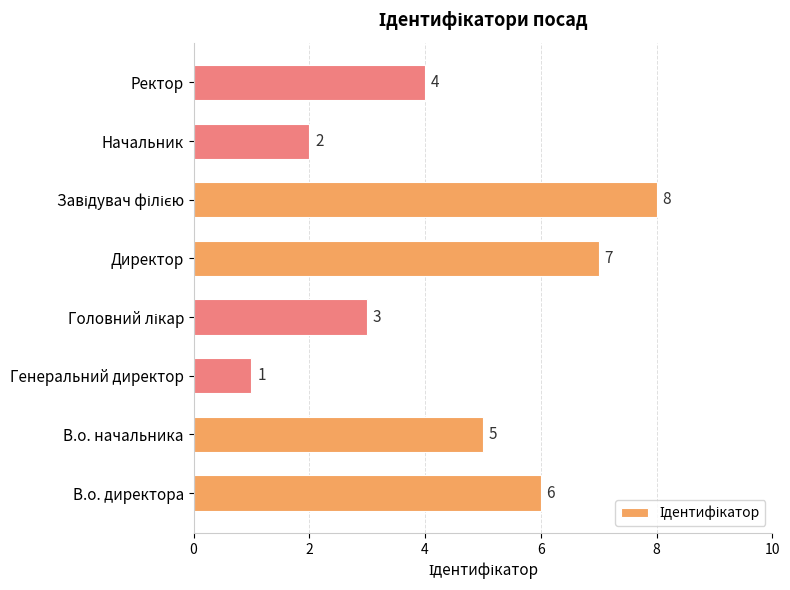

Is it true that the value at Генеральний директор is 1?

True